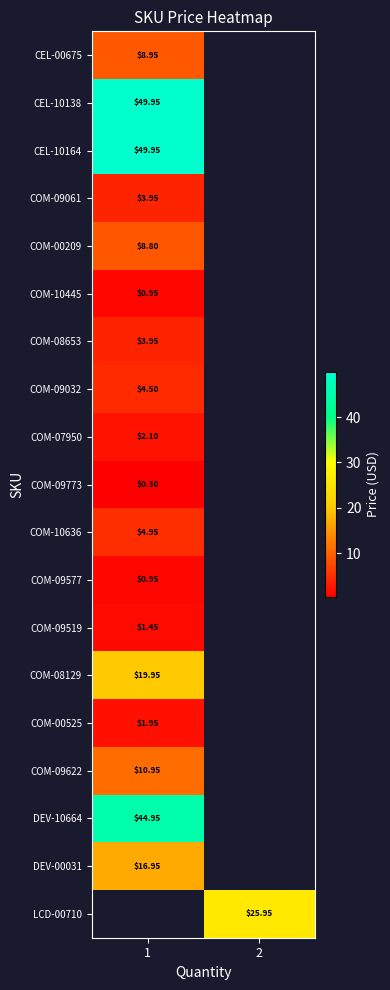

Is the value of CEL-00675 at 1 greater than the value of COM-10636 at 1?

Yes